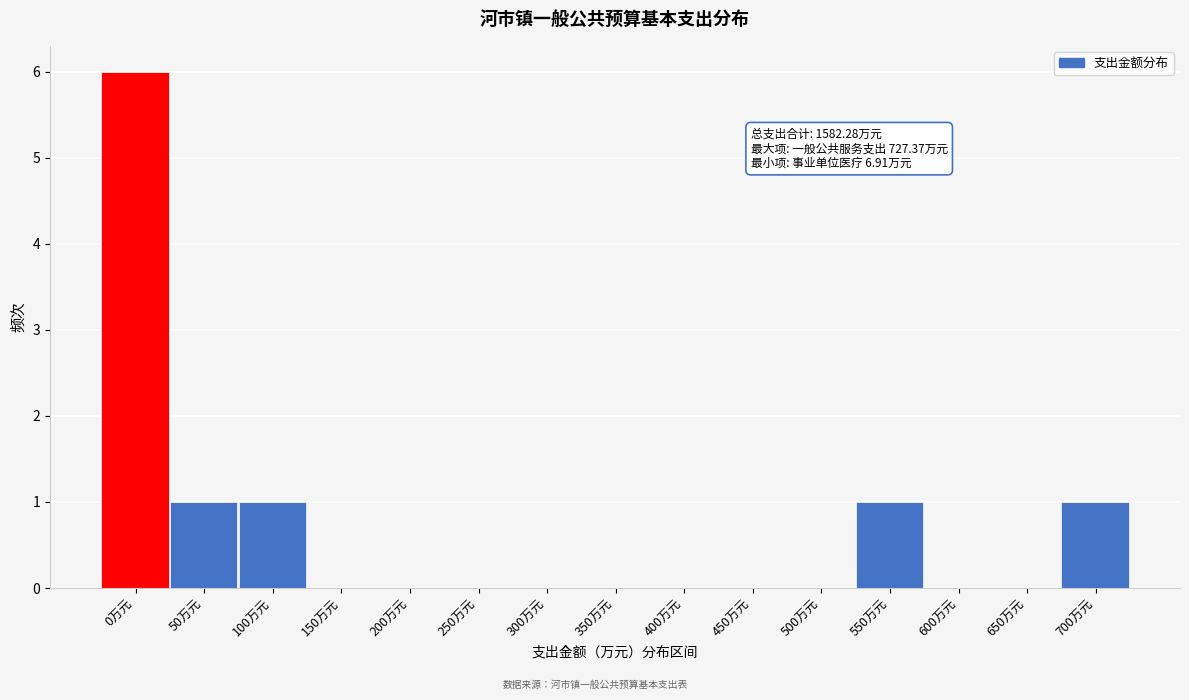

What is the change in value from 250万元 to 550万元?

+1